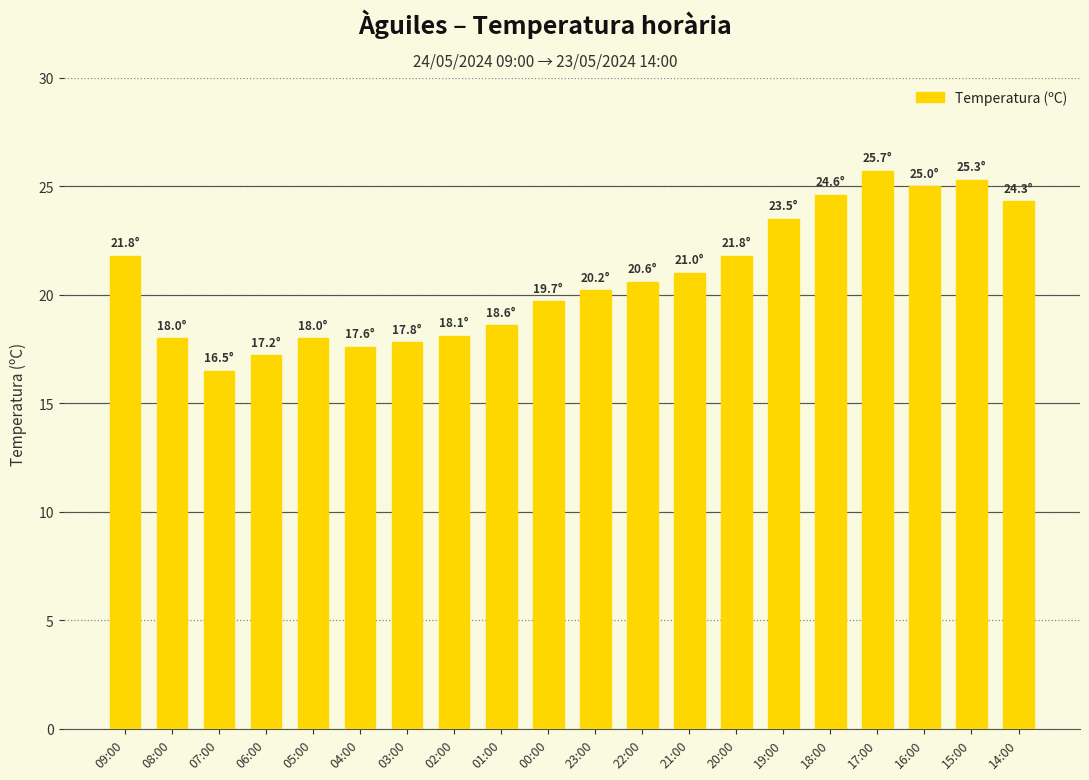

True or false: the data shows 28.3 at 23:00.

False